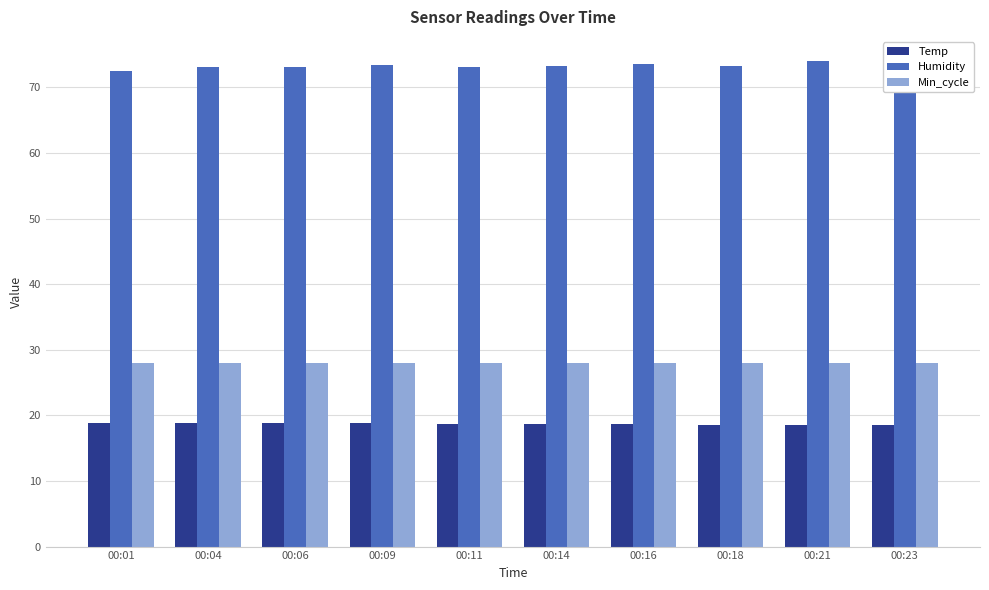

What is the average value of the Min_cycle series?

28.0